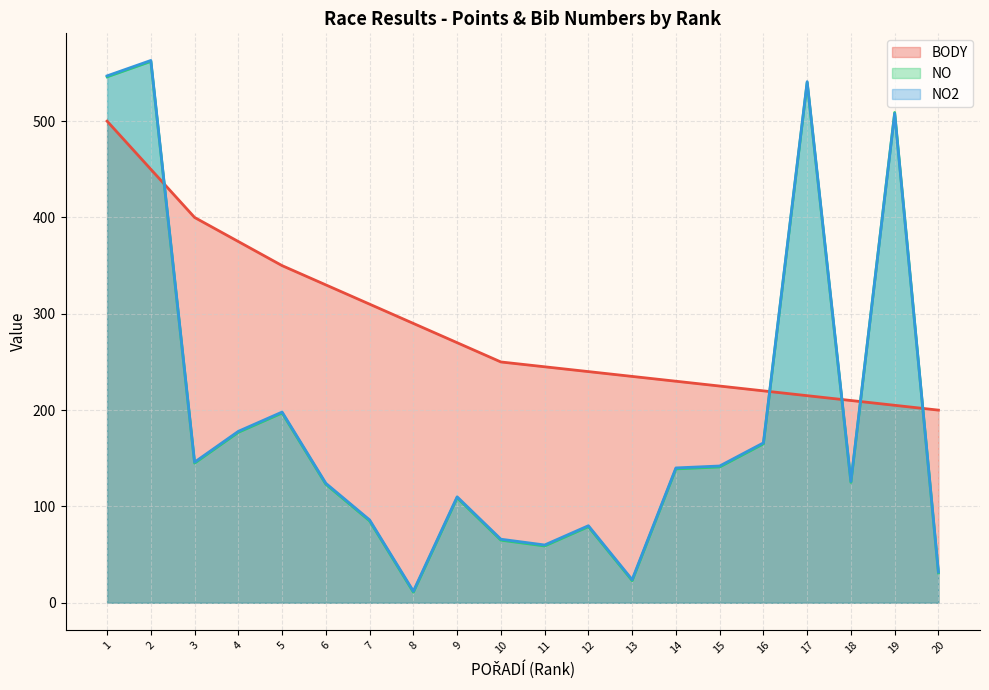

Which label corresponds to the smallest value in the chart?

8